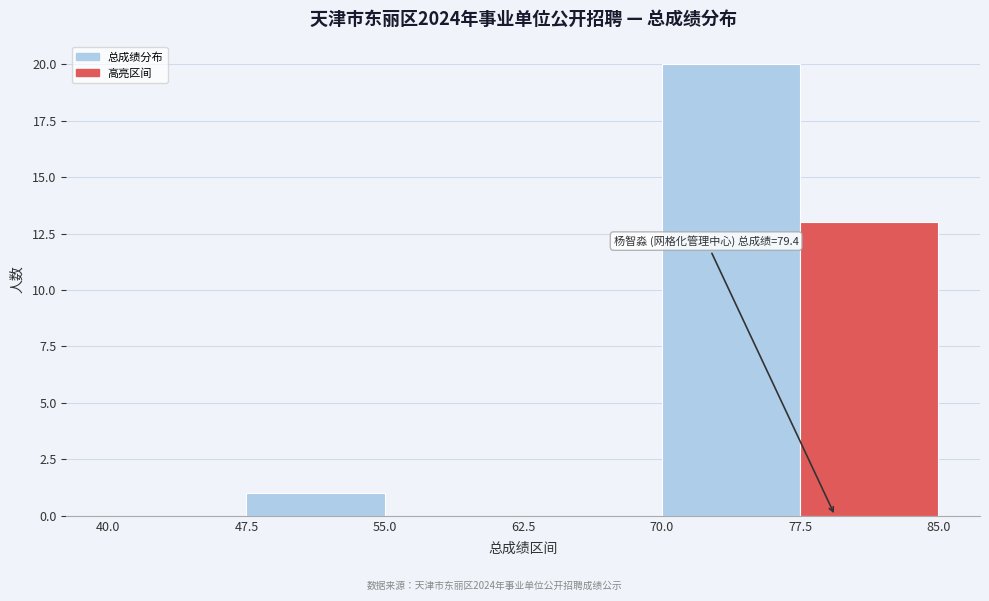

Which range on the x-axis has the tallest bar?

70.0 to 77.5